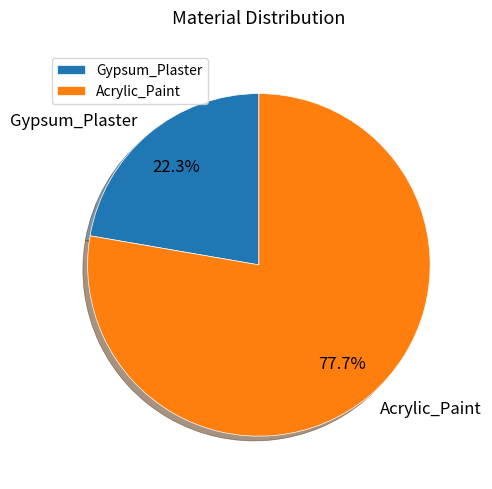

To the nearest percent, what percentage of the pie is Acrylic_Paint?

78%